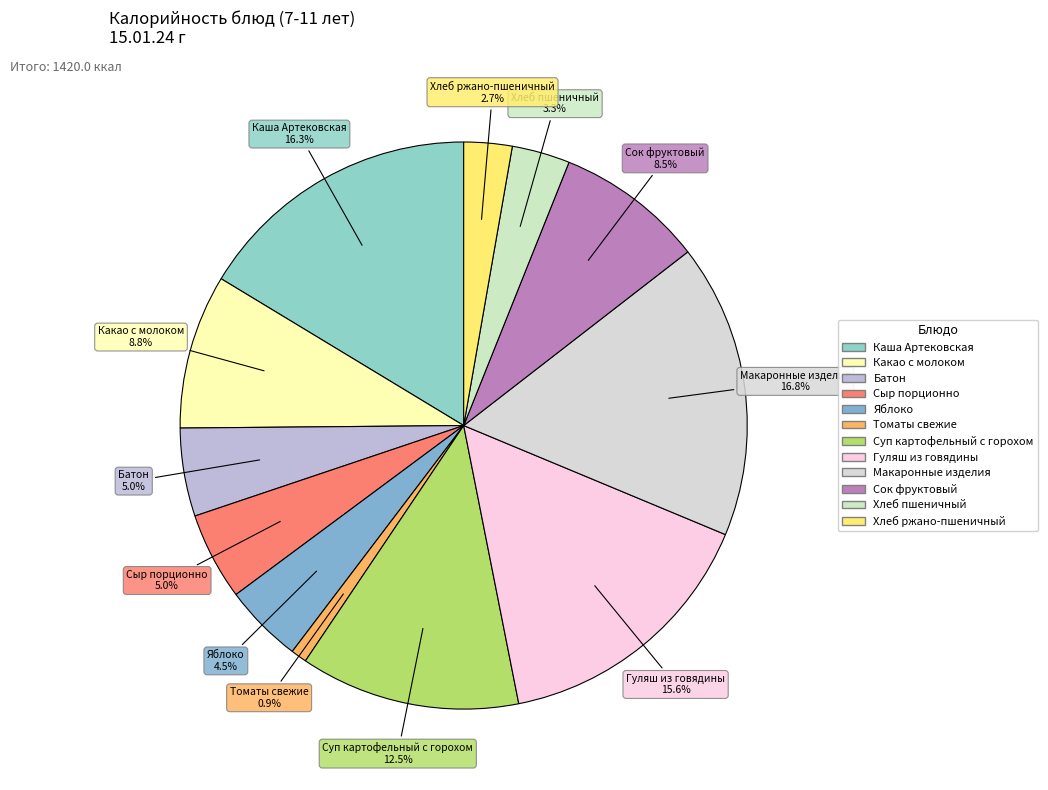

To the nearest percent, what is the difference between the largest and smallest slice percentages?

16%